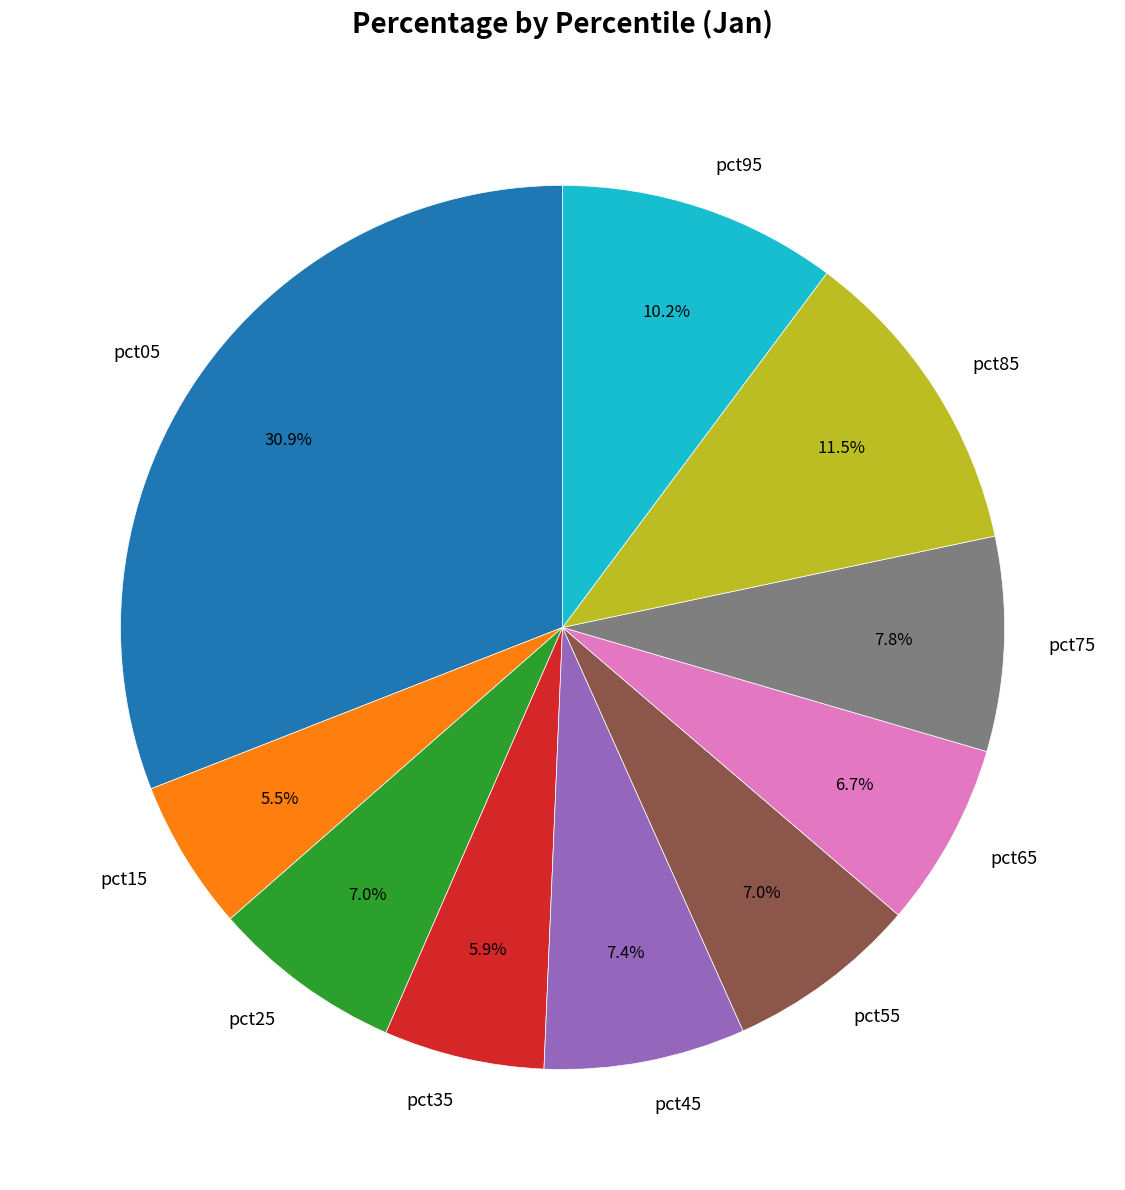

What percentage is NOT represented by pct65?

93.3%